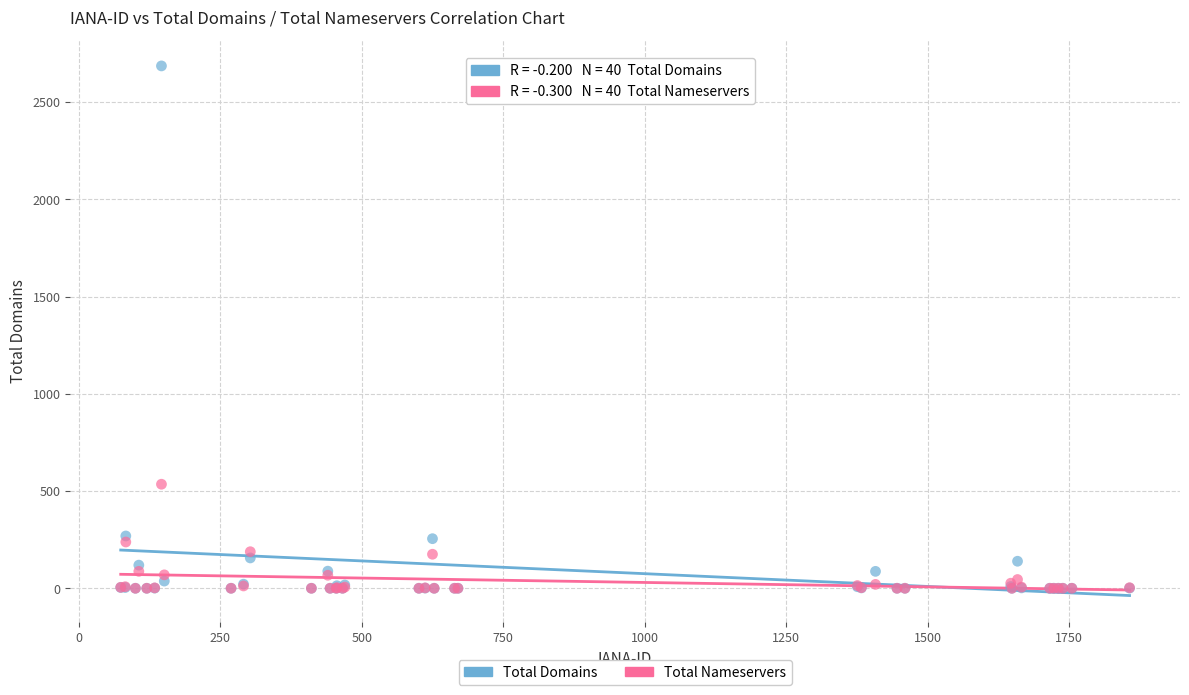

In the Total Domains series, what Y value is closest to 1343?

269